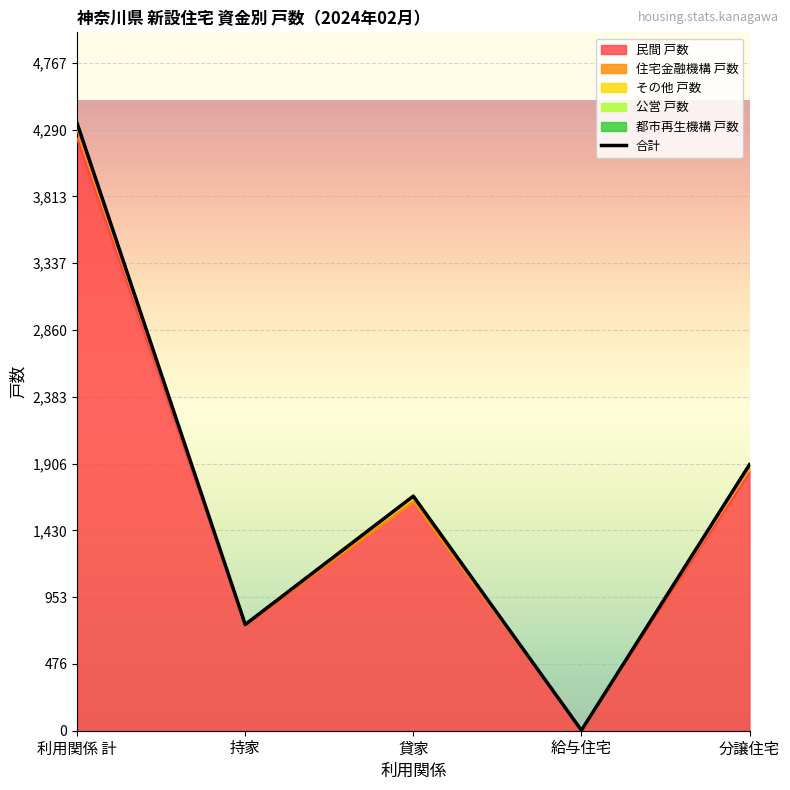

What is the sum of all values?

8668